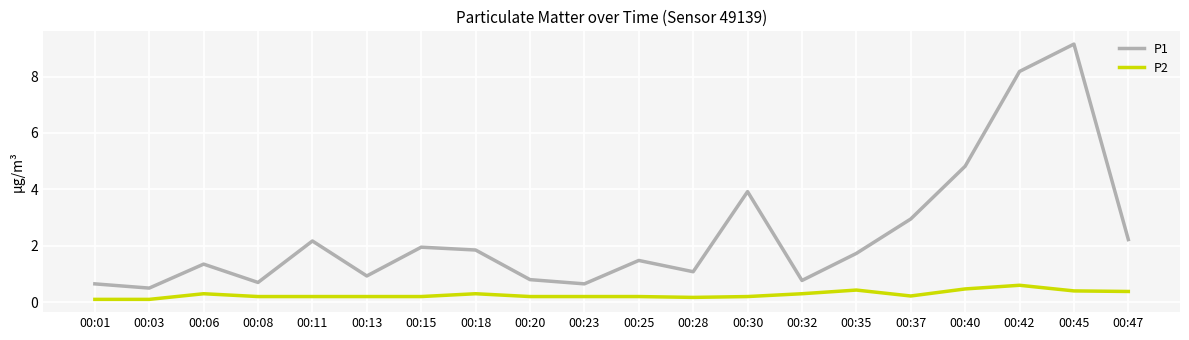

At 00:30, list the series in order from largest to smallest.

P1, P2